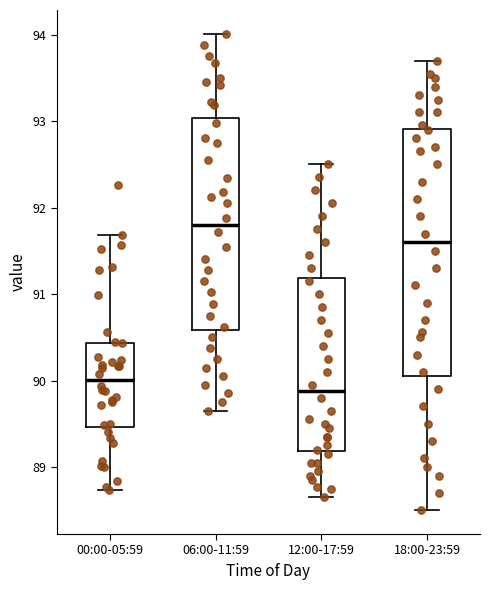

Which box is the tallest, from its lower edge to its upper edge?

18:00-23:59